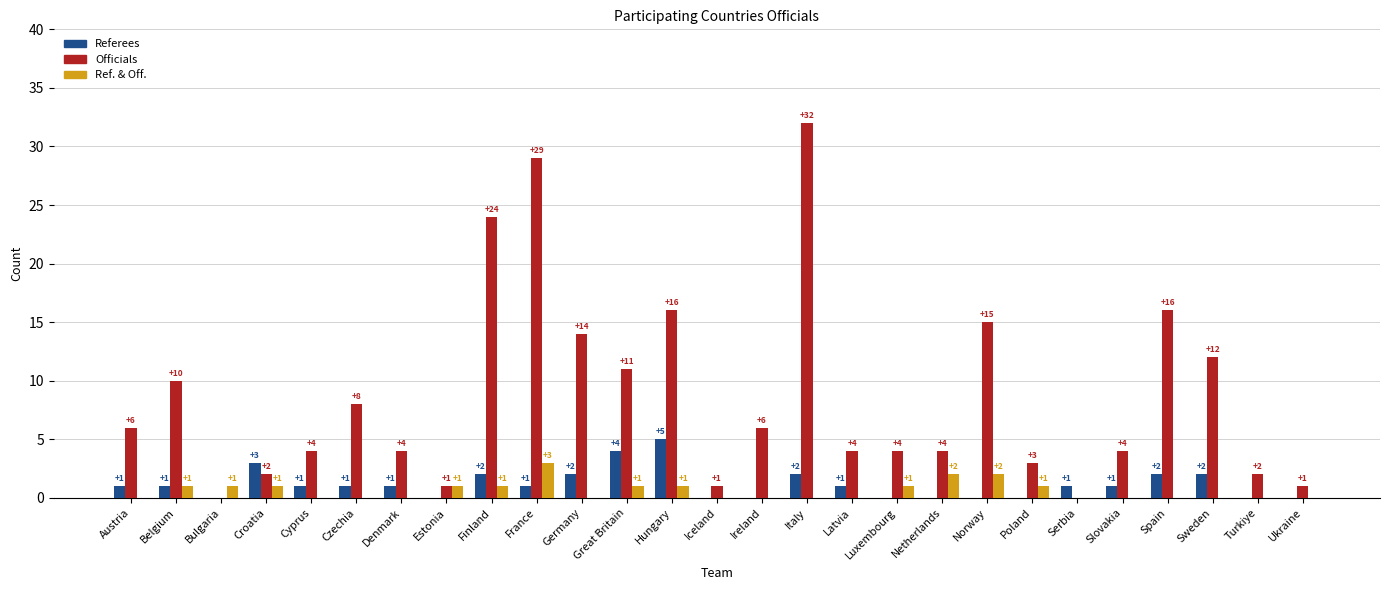

True or false: Referees has a value of 1 at Belgium.

True